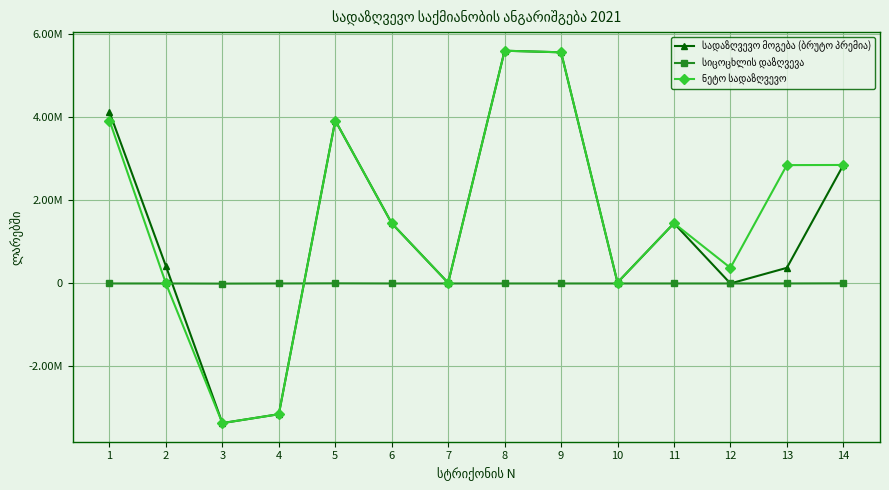

How many data points does each series have?

14